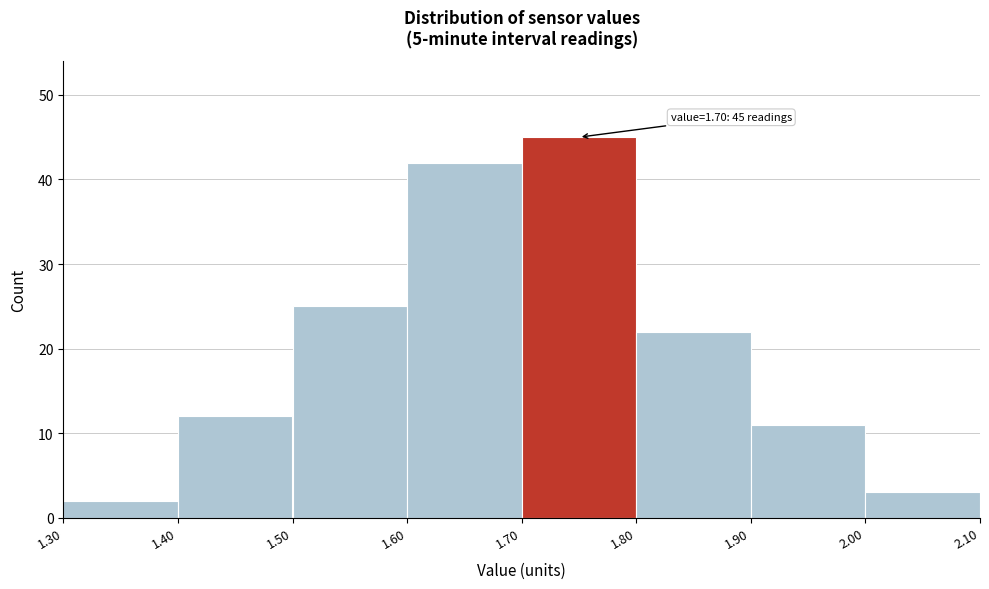

Over which range of the x-axis is the bar tallest?

1.70 to 1.80